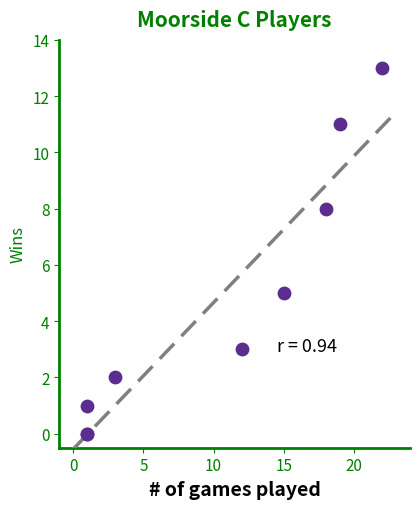

What Y value in the scatter plot is closest to 6?

5